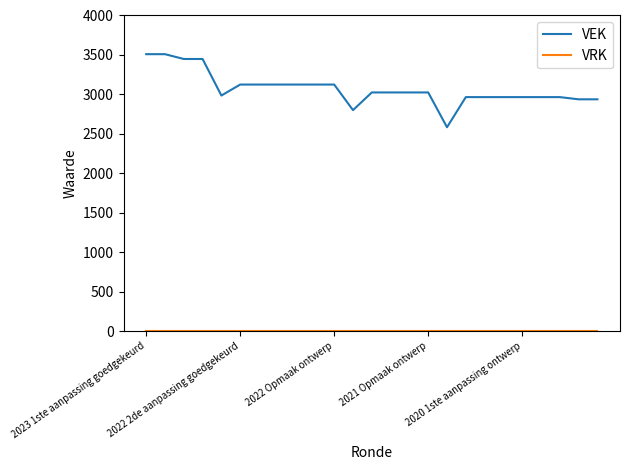

Which series has the widest spread of values?

VEK